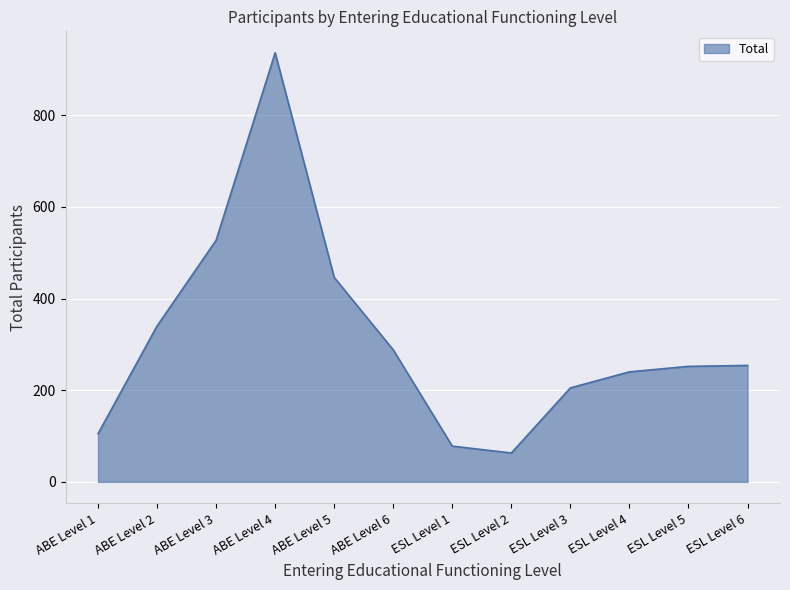

Where is the first local maximum?

ABE Level 4